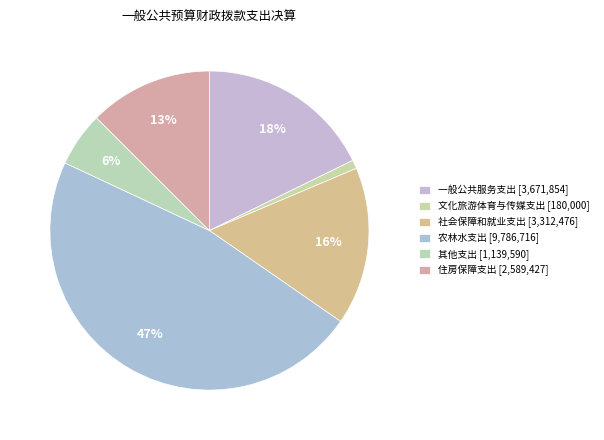

Is there a majority slice in this chart?

No